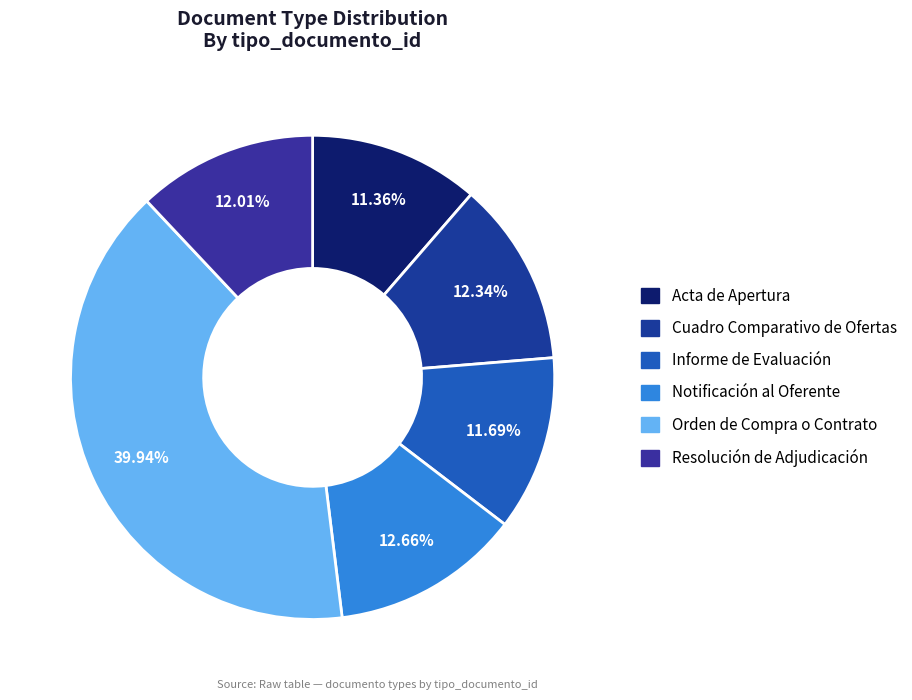

The Resolución de Adjudicación slice represents 20% of the pie. True or false?

False